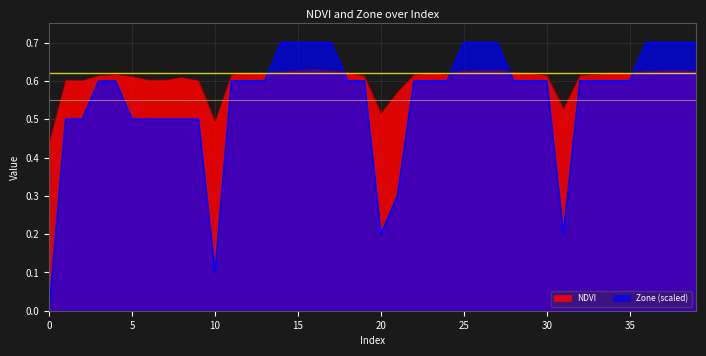

What is the average value of the NDVI series?

0.6